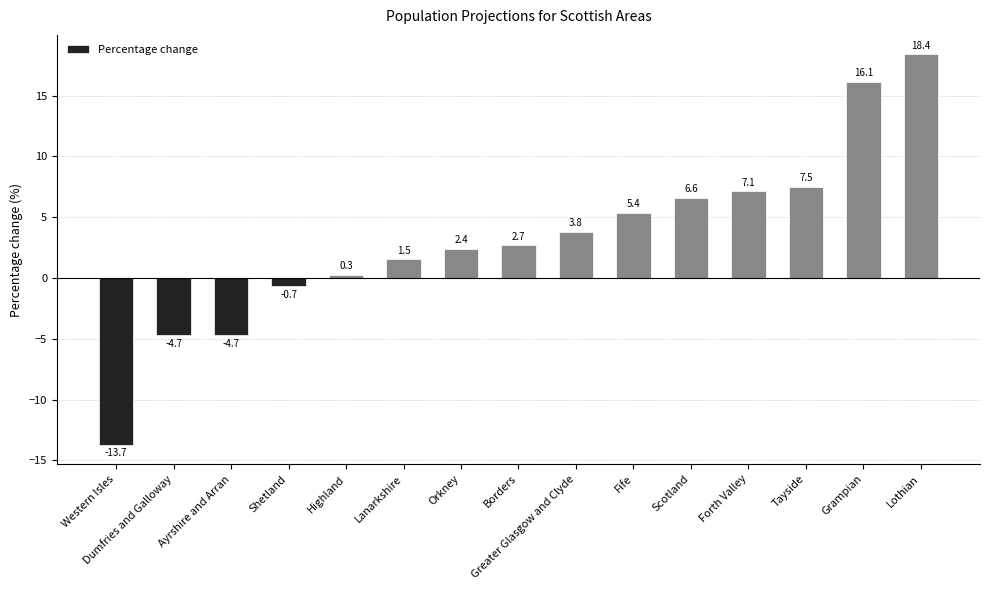

Reading left to right, what are all the values shown in this chart?

-13.7	-4.7	-4.7	-0.7	0.3	1.5	2.4	2.7	3.8	5.4	6.6	7.1	7.5	16.1	18.4